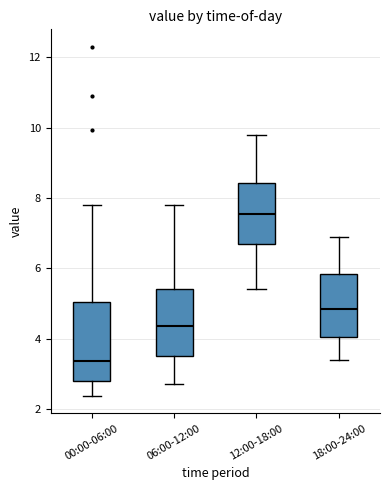

Which box's median line is the highest?

12:00-18:00